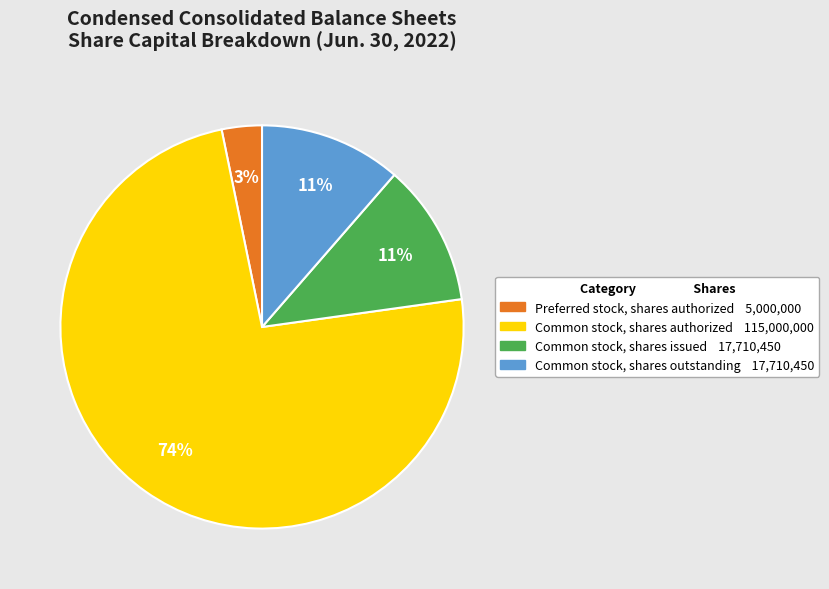

Is there a majority slice in this chart?

Yes